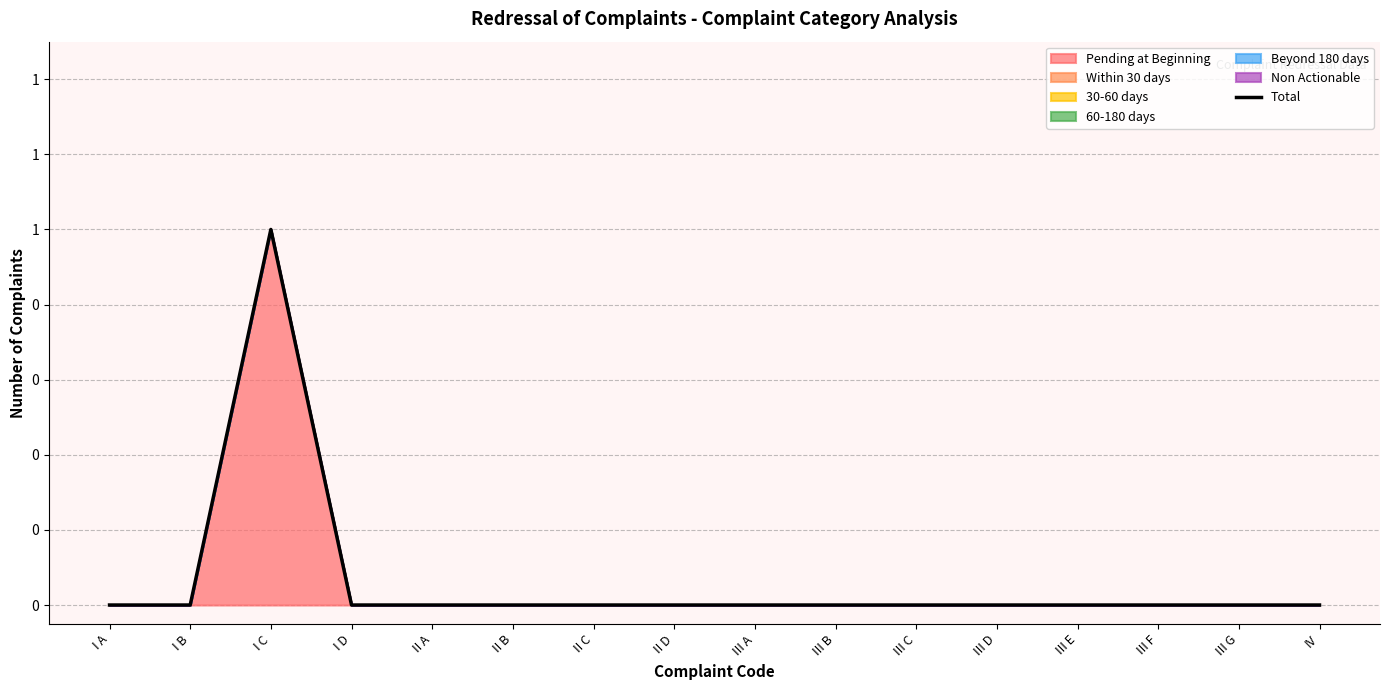

Does the chart have visible grid lines?

Yes